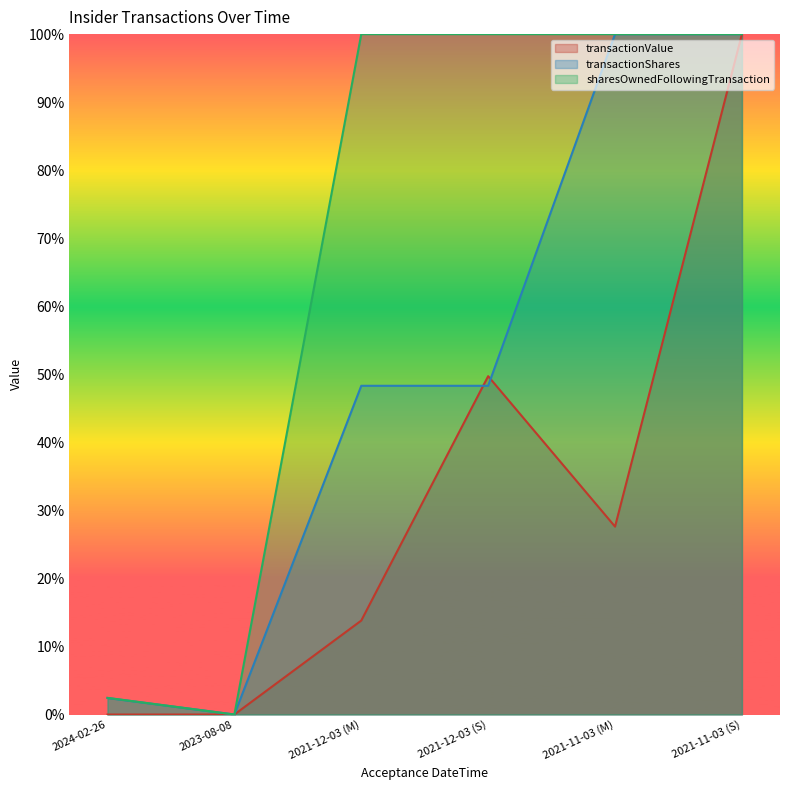

Rank the categories by transactionShares value from highest to lowest.

2021-11-03 (M), 2021-11-03 (S), 2021-12-03 (M), 2021-12-03 (S), 2024-02-26, 2023-08-08